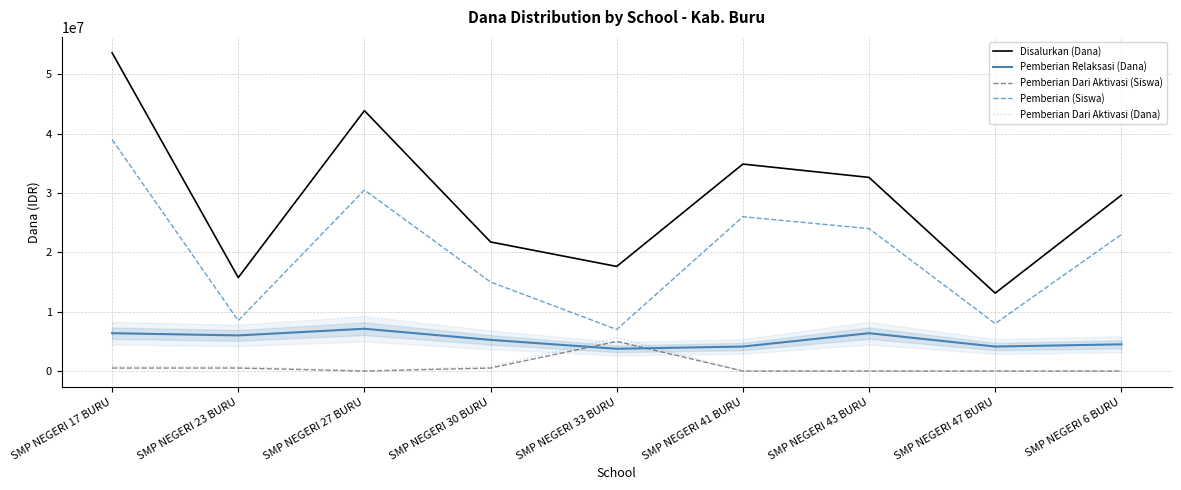

Reading right to left, list all the values displayed in this chart.

Disalurkan (Dana): SMP NEGERI 6 BURU=29625000	SMP NEGERI 47 BURU=13125000	SMP NEGERI 43 BURU=32625000	SMP NEGERI 41 BURU=34875000	SMP NEGERI 33 BURU=17625000	SMP NEGERI 30 BURU=21750000	SMP NEGERI 27 BURU=43875000	SMP NEGERI 23 BURU=15750000	SMP NEGERI 17 BURU=53625000
Pemberian Relaksasi (Dana): SMP NEGERI 6 BURU=4500000	SMP NEGERI 47 BURU=4125000	SMP NEGERI 43 BURU=6375000	SMP NEGERI 41 BURU=4125000	SMP NEGERI 33 BURU=3750000	SMP NEGERI 30 BURU=5250000	SMP NEGERI 27 BURU=7125000	SMP NEGERI 23 BURU=6000000	SMP NEGERI 17 BURU=6375000
Pemberian Dari Aktivasi (Siswa): SMP NEGERI 6 BURU=0	SMP NEGERI 47 BURU=0	SMP NEGERI 43 BURU=0	SMP NEGERI 41 BURU=0	SMP NEGERI 33 BURU=5000000	SMP NEGERI 30 BURU=500000	SMP NEGERI 27 BURU=0	SMP NEGERI 23 BURU=500000	SMP NEGERI 17 BURU=500000
Pemberian (Siswa): SMP NEGERI 6 BURU=23000000	SMP NEGERI 47 BURU=8000000	SMP NEGERI 43 BURU=24000000	SMP NEGERI 41 BURU=26000000	SMP NEGERI 33 BURU=7000000	SMP NEGERI 30 BURU=15000000	SMP NEGERI 27 BURU=30500000	SMP NEGERI 23 BURU=8500000	SMP NEGERI 17 BURU=39000000
Pemberian Dari Aktivasi (Dana): SMP NEGERI 6 BURU=0	SMP NEGERI 47 BURU=0	SMP NEGERI 43 BURU=0	SMP NEGERI 41 BURU=0	SMP NEGERI 33 BURU=5625000	SMP NEGERI 30 BURU=750000	SMP NEGERI 27 BURU=0	SMP NEGERI 23 BURU=750000	SMP NEGERI 17 BURU=750000